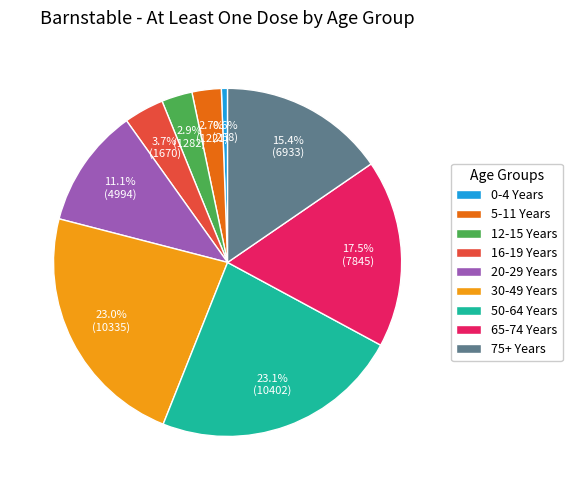

How many segments does this pie chart have?

9